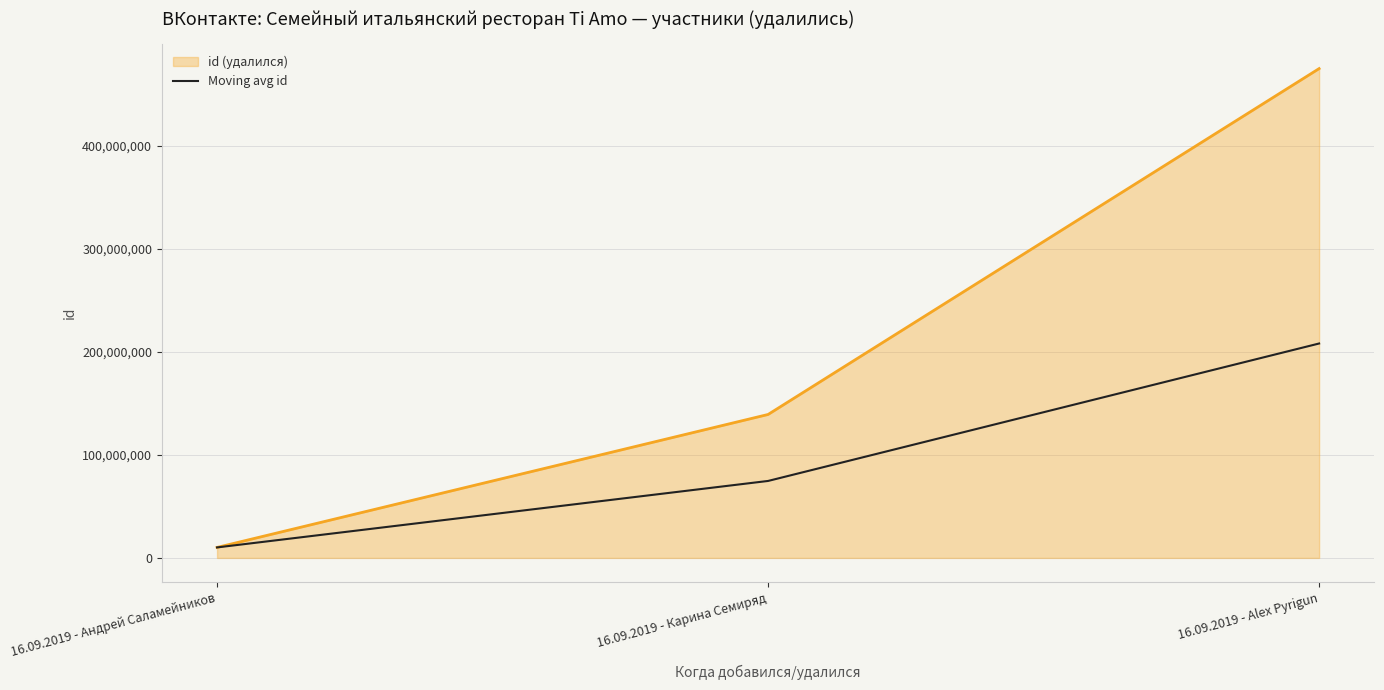

Does the chart display data point markers on the line(s)?

No